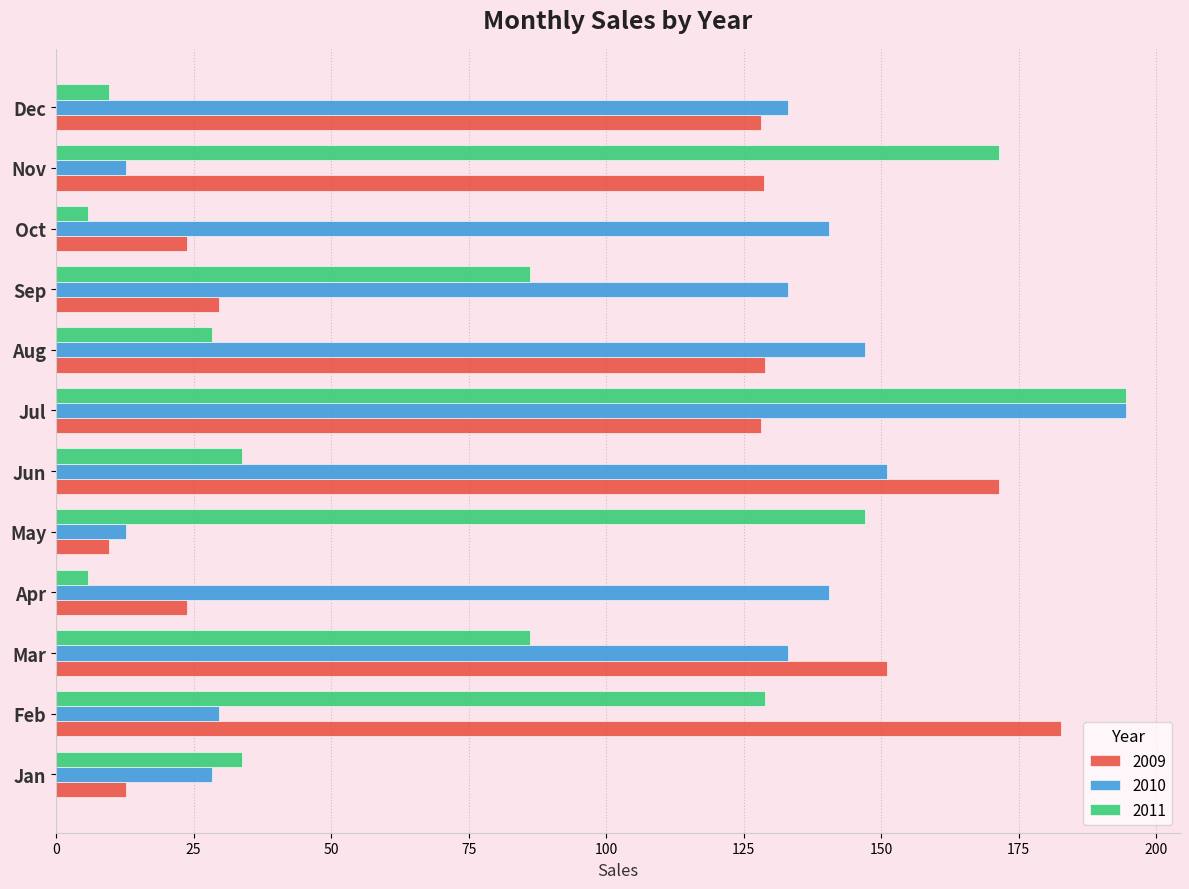

How many distinct data groups are displayed?

3